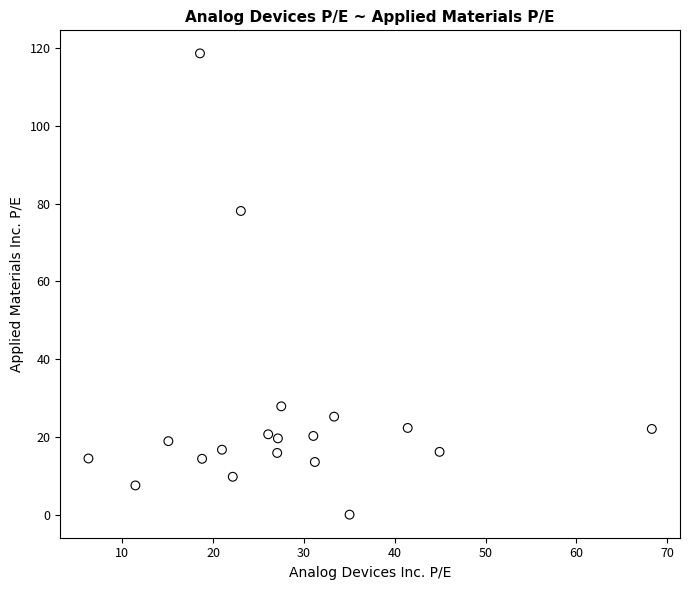

What is the range of X values (max minus min)?

62.0